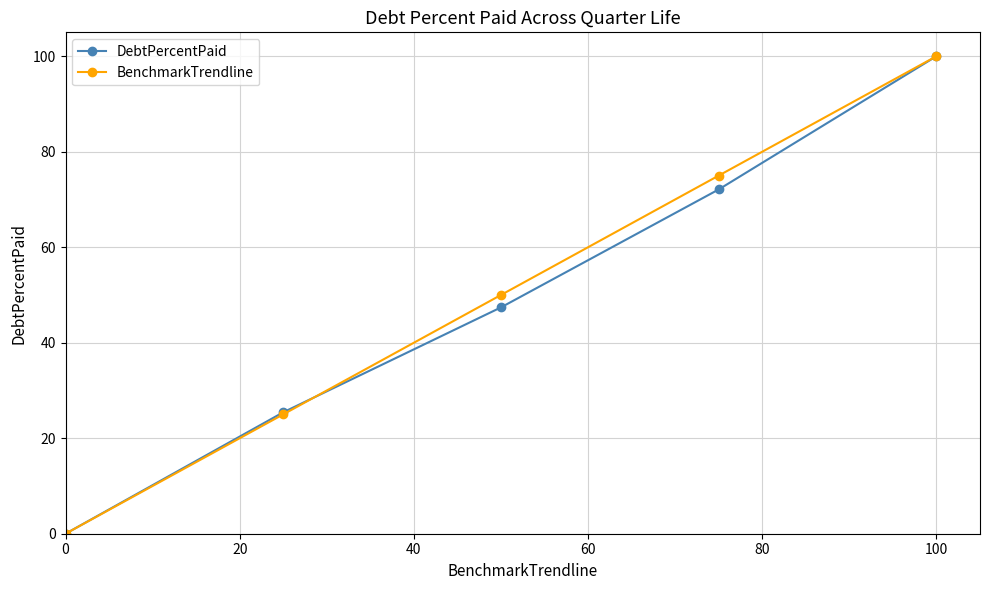

What is the maximum value for BenchmarkTrendline?

100.0